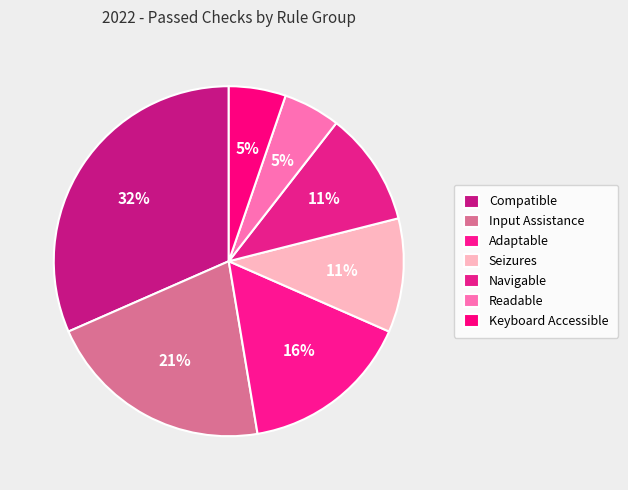

Do Compatible and Input Assistance together represent more than half of the pie?

Yes